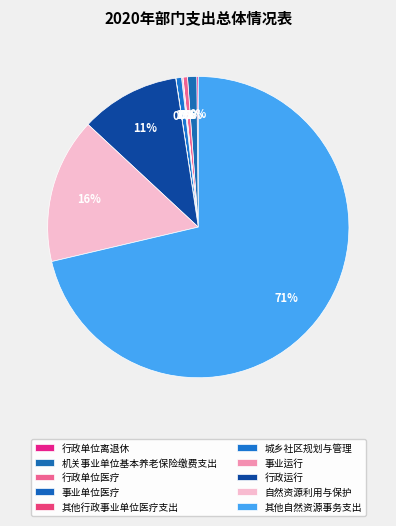

To the nearest percent, what is the difference between the 行政单位离退休 and 自然资源利用与保护 slice percentages?

15%